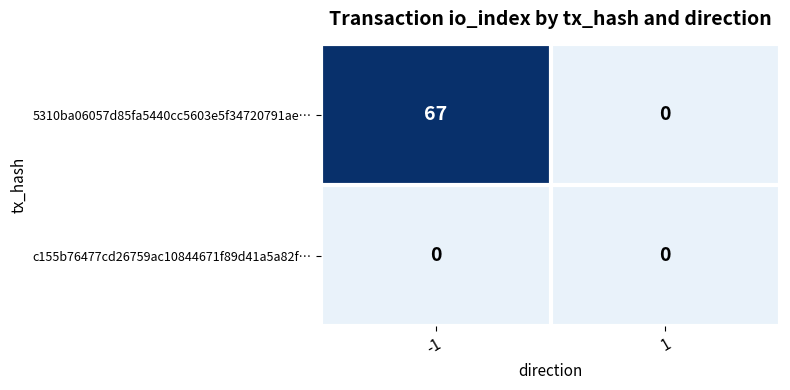

At which category is the sum across all series the highest?

-1